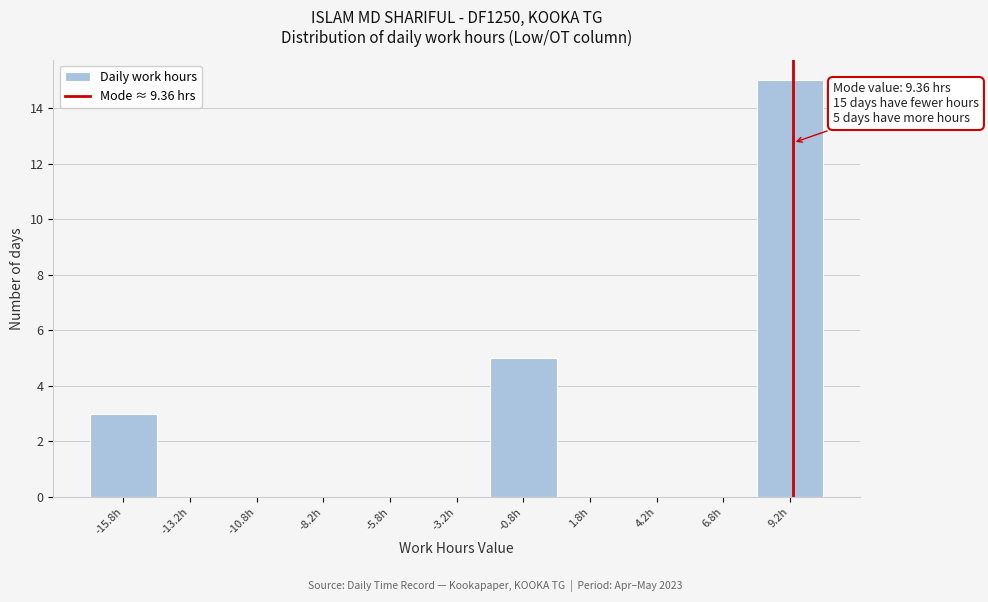

Over which range of the x-axis is the bar tallest?

8.0 to 10.5